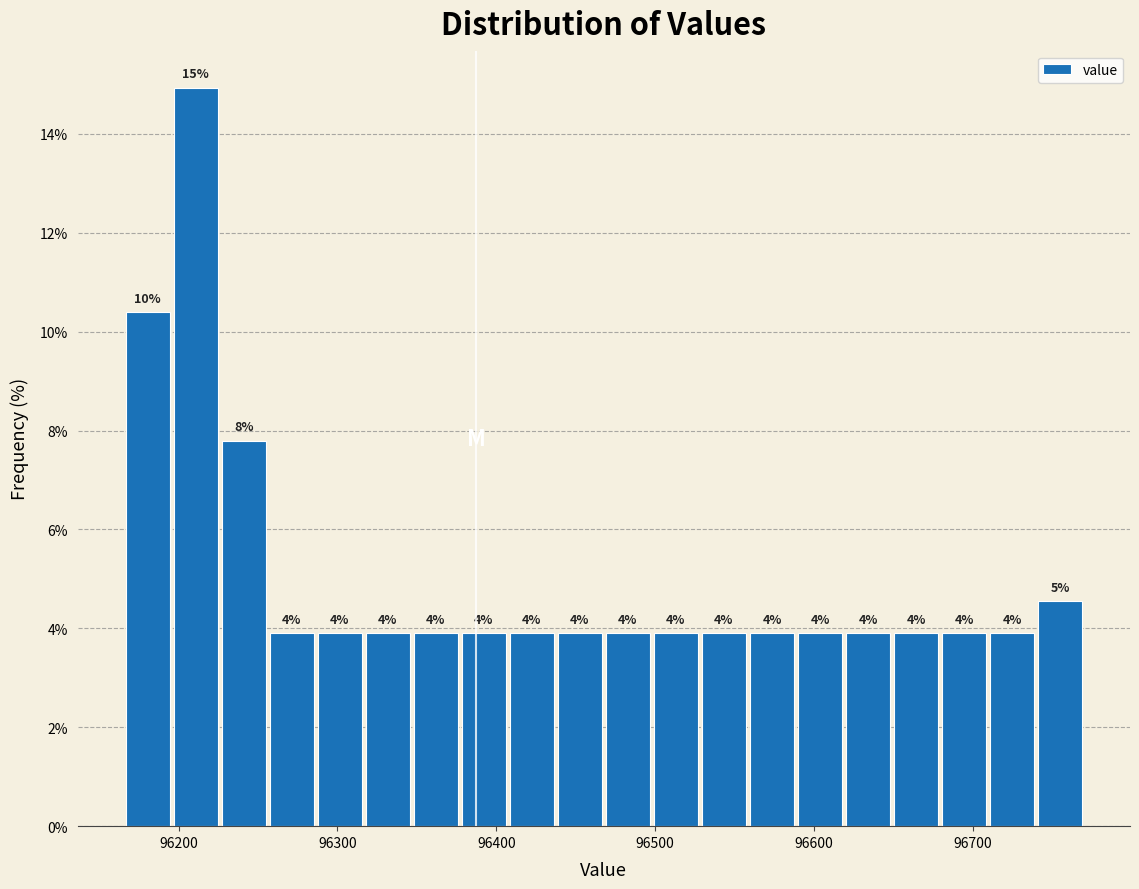

Around what value on the x-axis is the tallest bar? Give the approximate position of its centre, as read against the axis.

96210